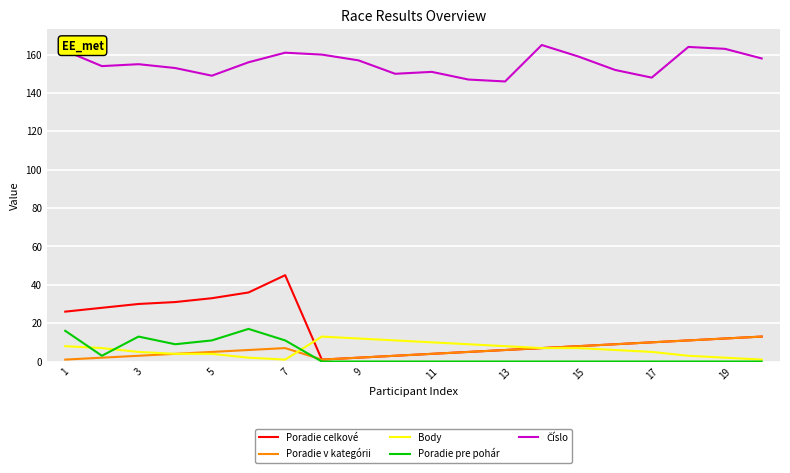

What is the greatest value displayed?

165